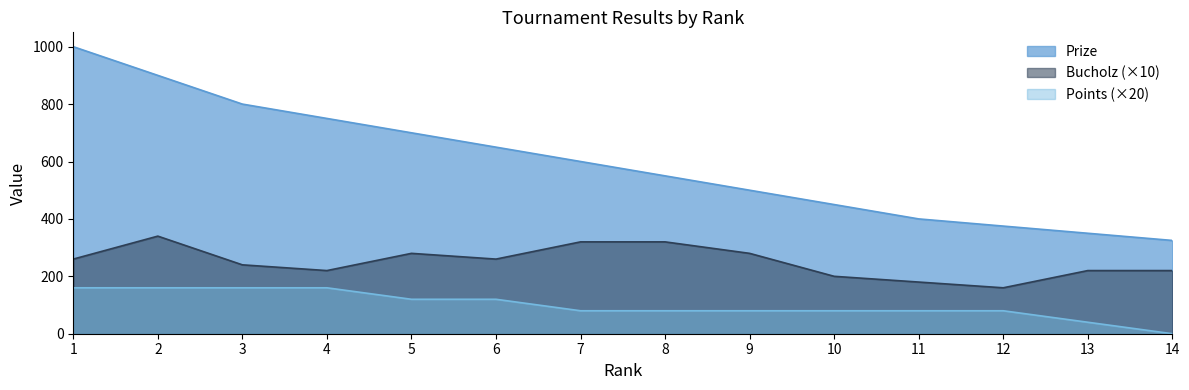

The Prize series shows 600 at 7. True or false?

True